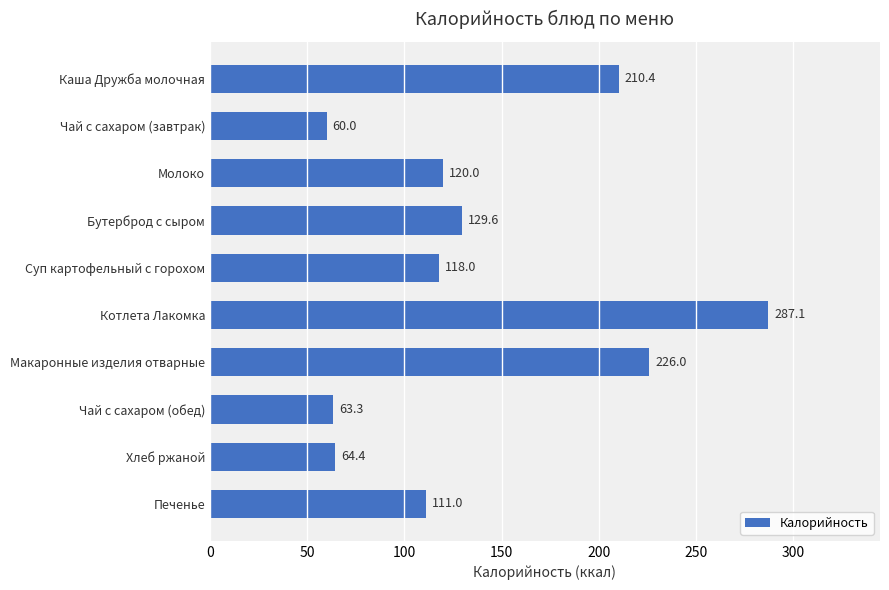

What is the difference between the maximum and second lowest values?

223.8